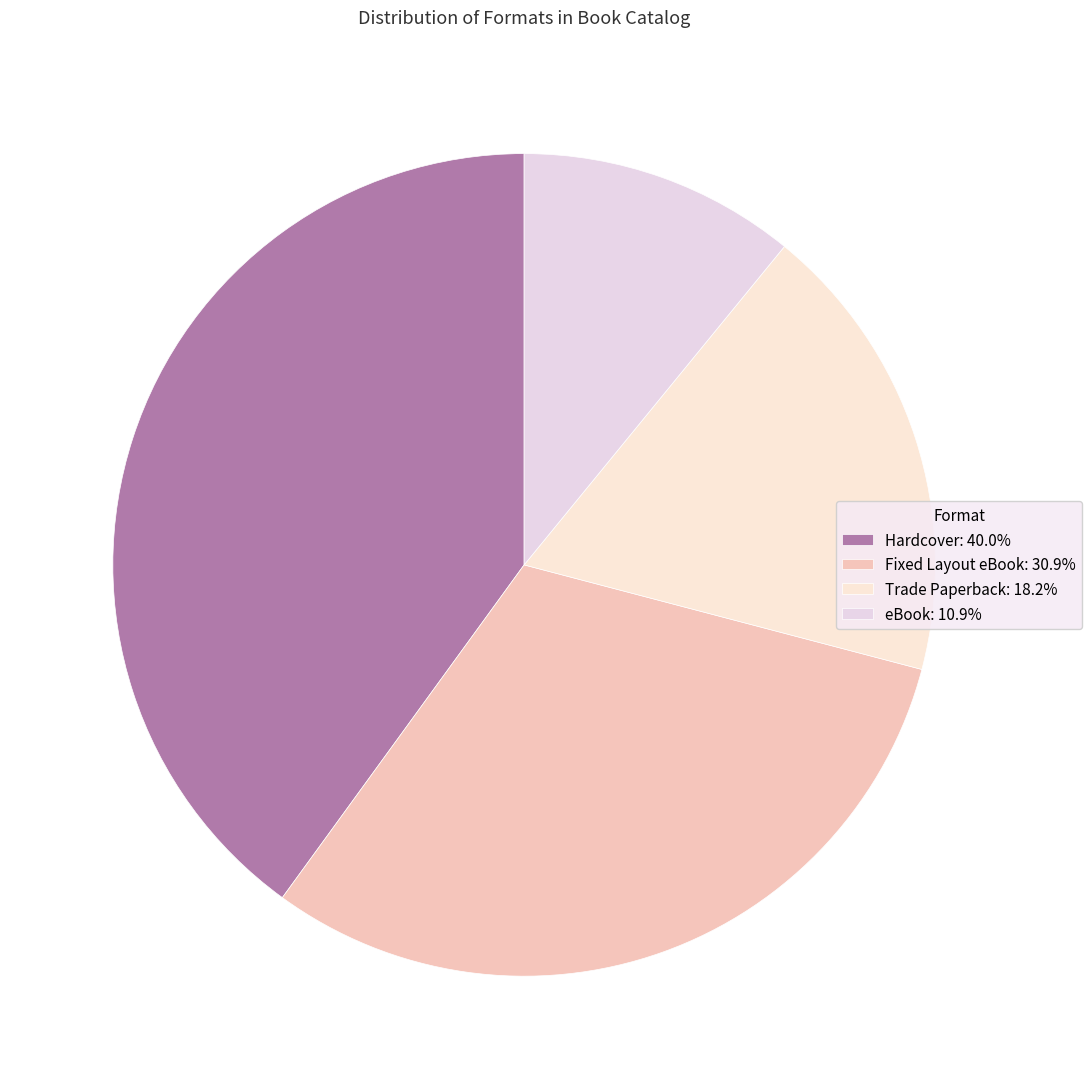

Which category has the biggest portion of the pie?

Hardcover